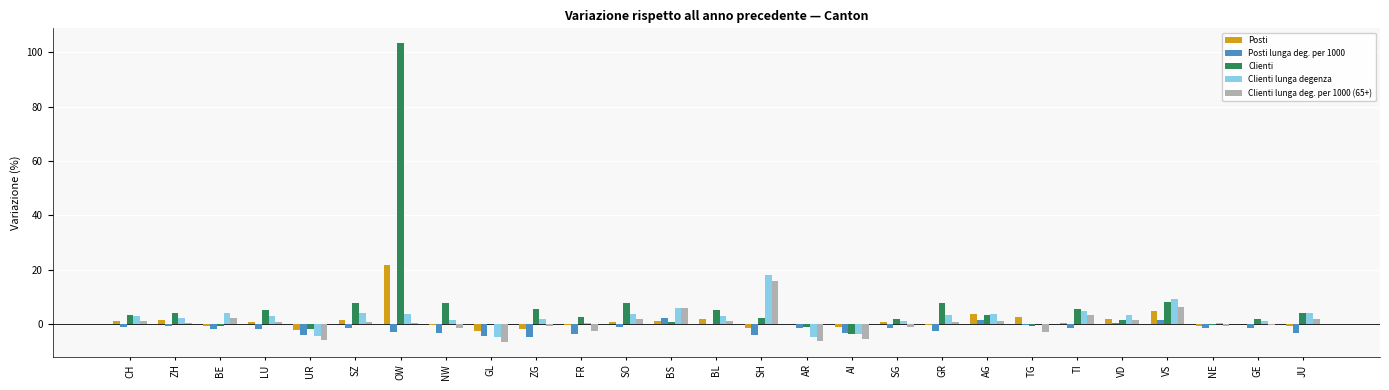

The value of Clienti at TI is 5.6. True or false?

True